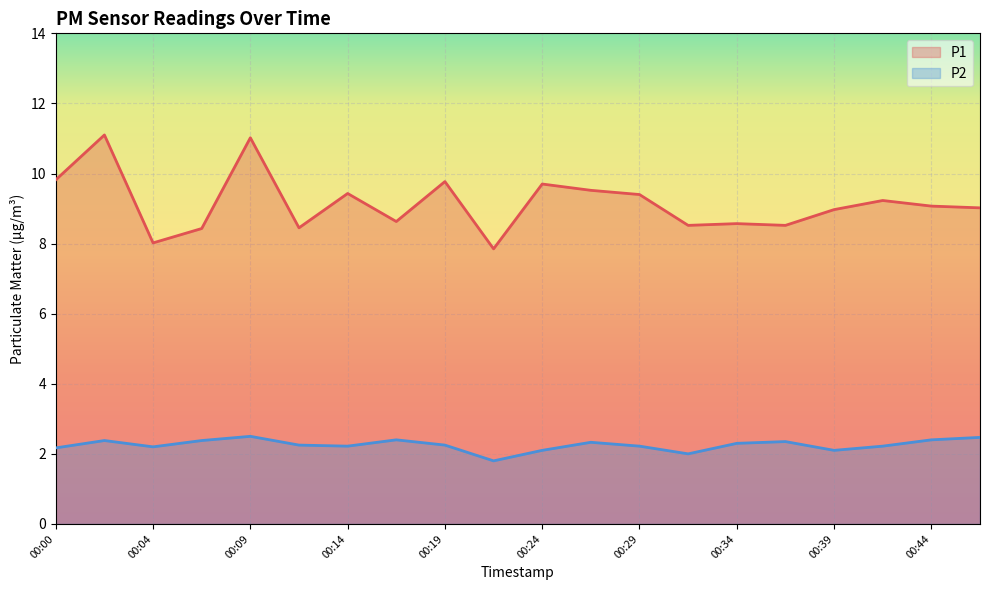

How many interior local valleys does the P2 series have?

5